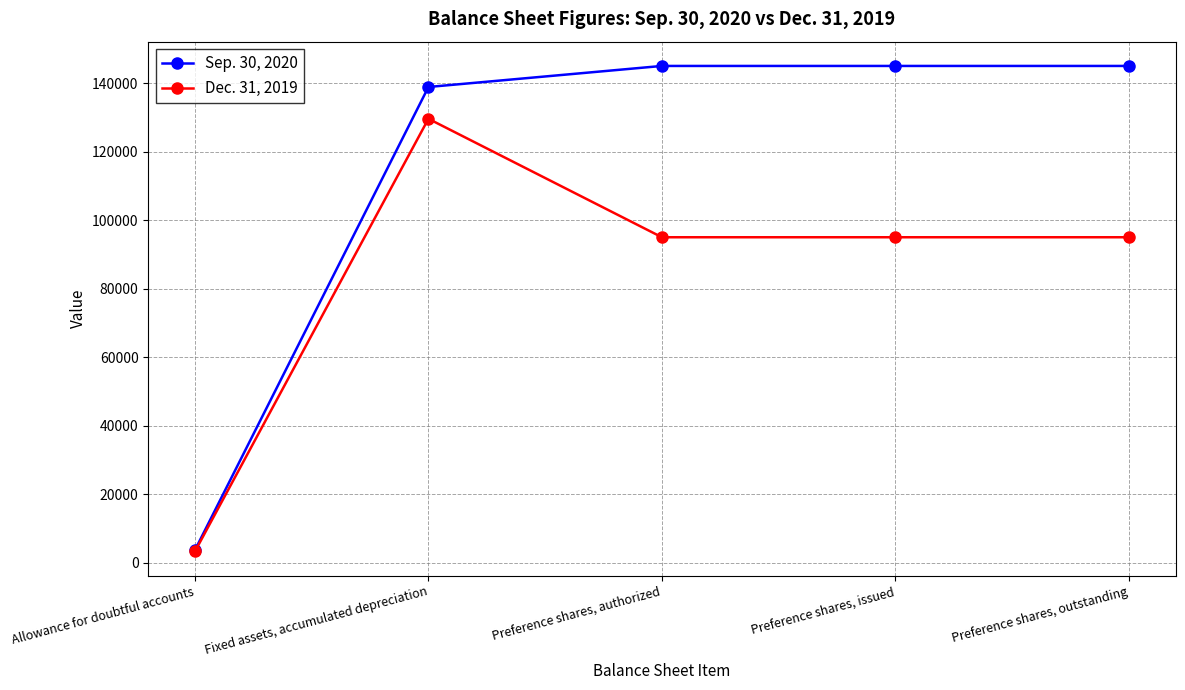

Which series changed the most between Allowance for doubtful accounts and Preference shares, outstanding?

Sep. 30, 2020